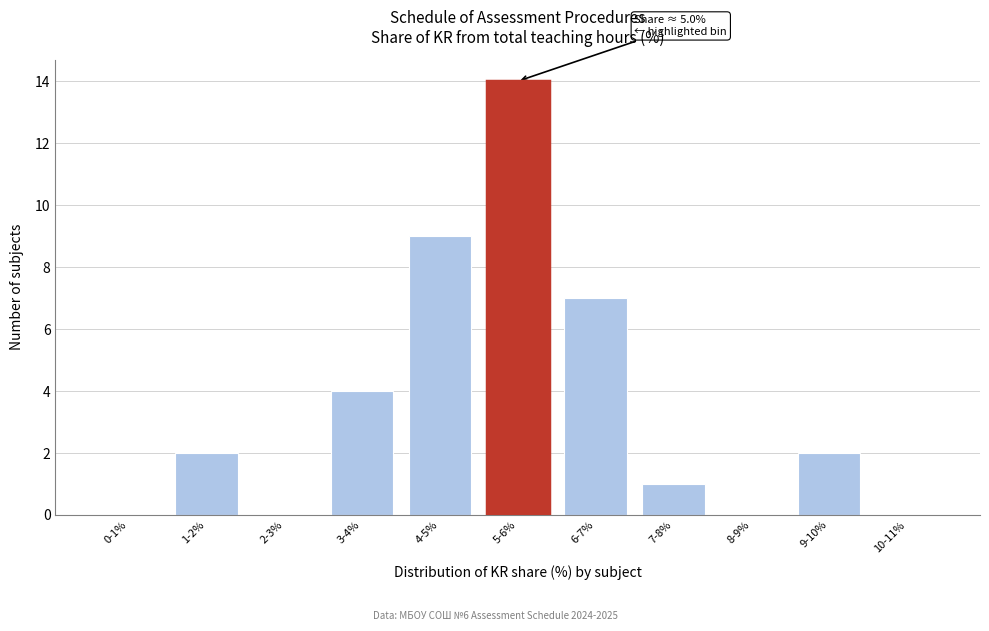

Reading left to right, list all the values displayed in this chart.

0-1%=0	1-2%=2	2-3%=0	3-4%=4	4-5%=9	5-6%=14	6-7%=7	7-8%=1	8-9%=0	9-10%=2	10-11%=0